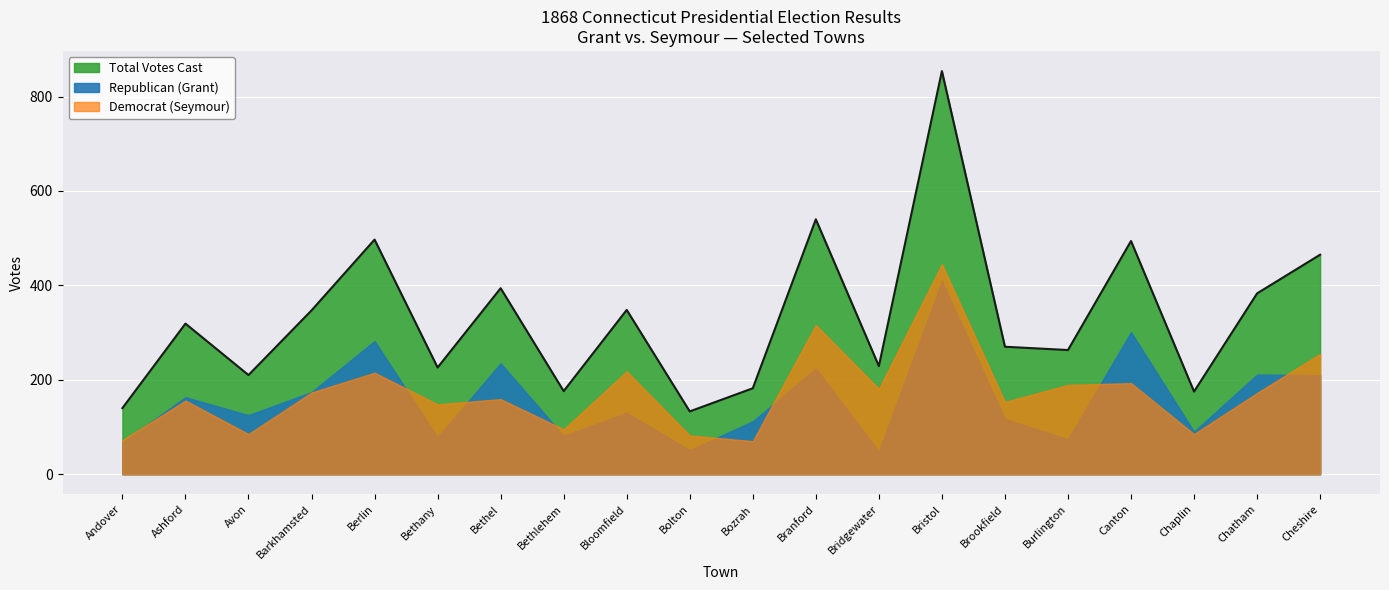

Which label corresponds to the smallest value in the chart?

Bridgewater